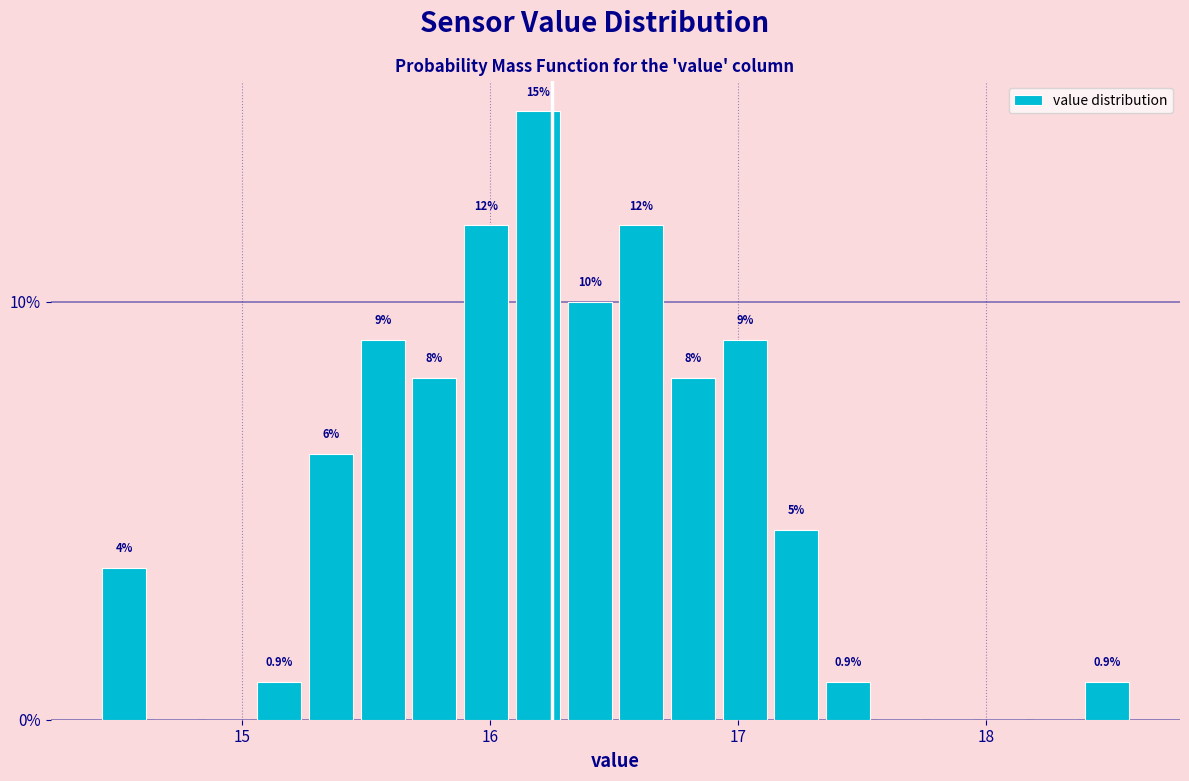

Around what value on the x-axis is the tallest bar? Give the approximate position of its centre, as read against the axis.

16.2